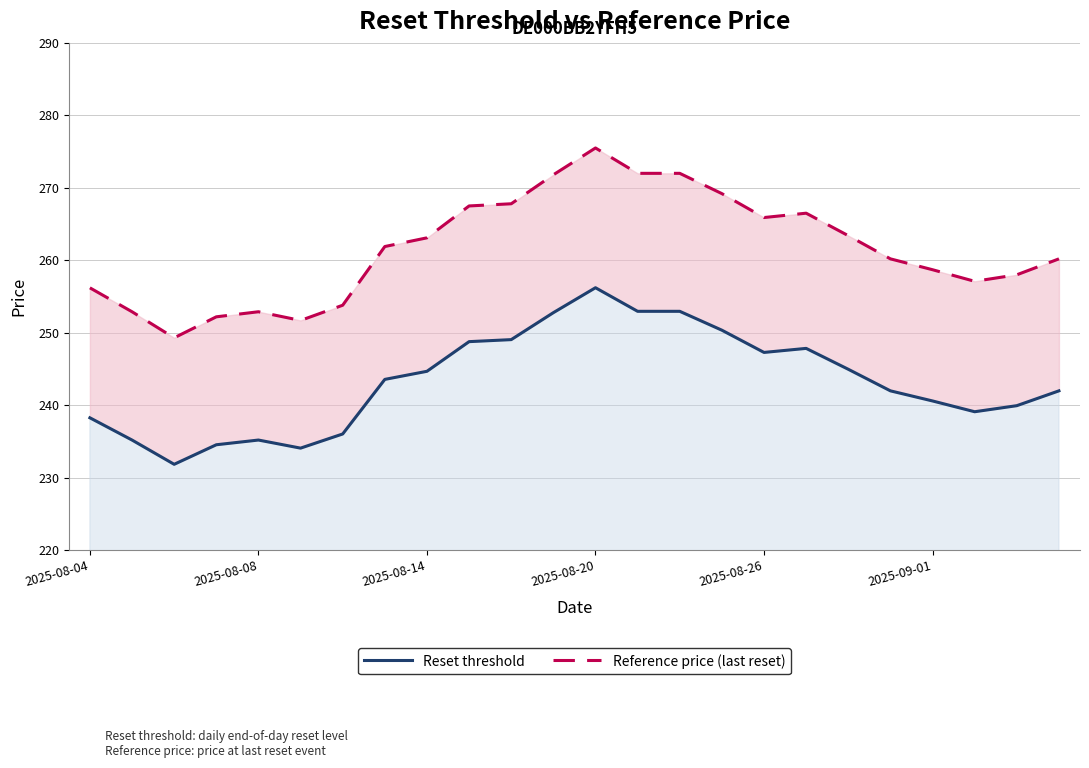

The value of Reference price (last reset) at 2025-08-08 is 83.3. True or false?

False